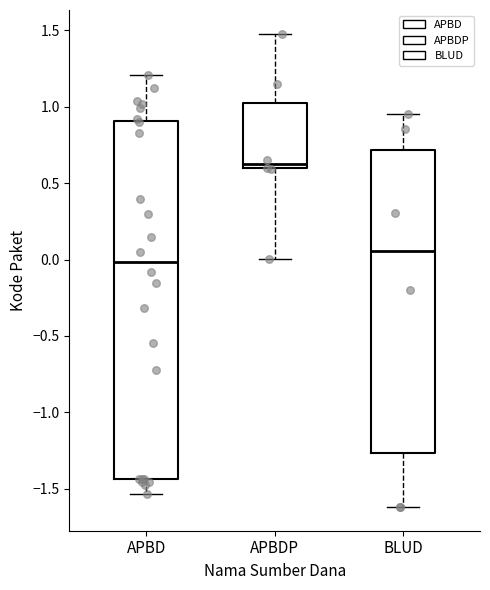

Reading left to right, read every box against the y-axis: the position of its median line, the range the box covers, and the ends of its whiskers. The values are not printed on the chart, so give them approximately, as read against the axis.

APBD: median 0.00, box -1.45 to 0.90, whiskers -1.55 to 1.20
APBDP: median 0.60 (just above the box's lower edge), box 0.60 to 1.05, whiskers 0.00 to 1.50
BLUD: median 0.05, box -1.25 to 0.70, whiskers -1.60 to 0.95